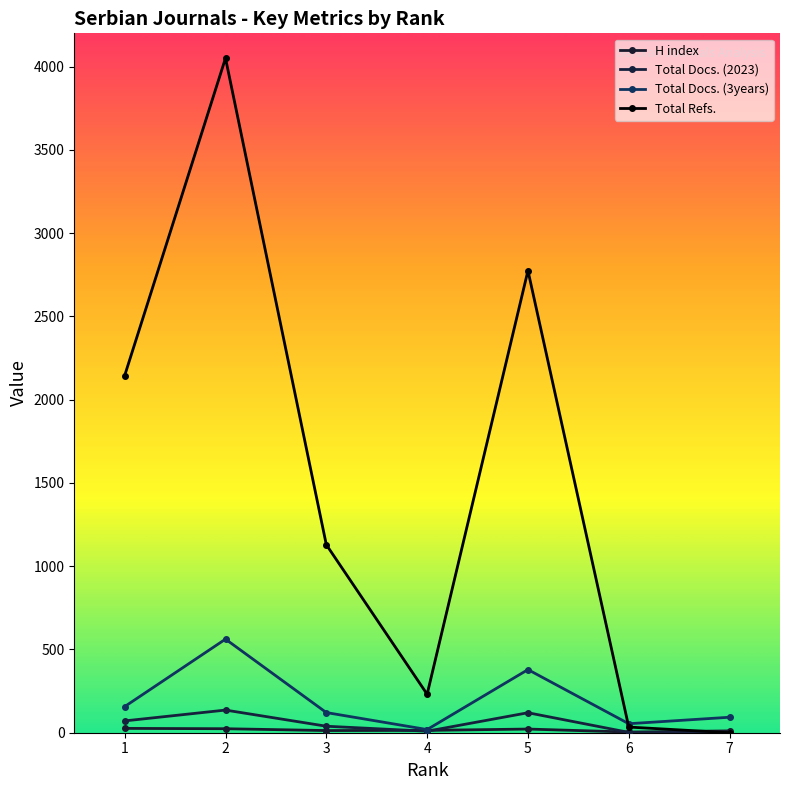

List the series in order of their peak value, highest first.

Total Refs., Total Docs. (3years), Total Docs. (2023), H index